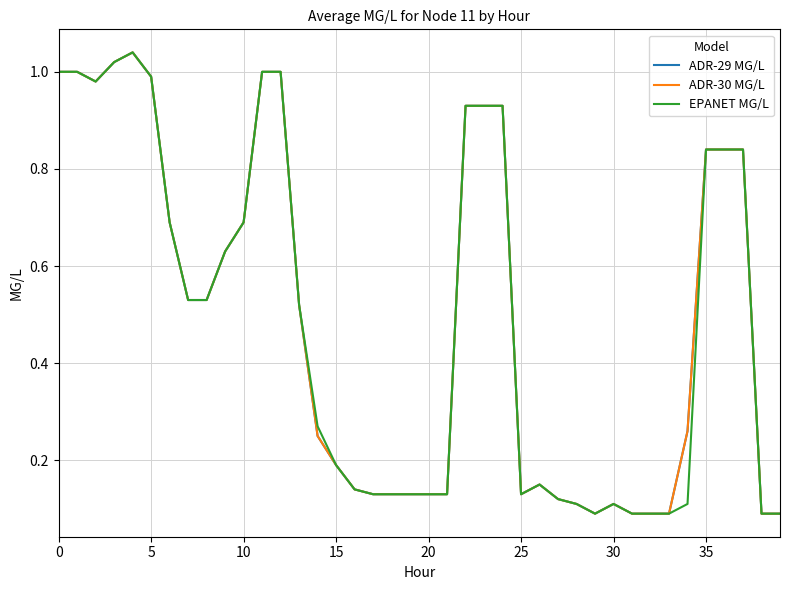

Reading right to left, list all the values displayed in this chart.

ADR-29 MG/L: 0.1	0.1	0.8	0.8	0.8	0.3	0.1	0.1	0.1	0.1	0.1	0.1	0.1	0.1	0.1	0.9	0.9	0.9	0.1	0.1	0.1	0.1	0.1	0.1	0.2	0.2	0.5	1.0	1.0	0.7	0.6	0.5	0.5	0.7	1.0	1.0	1.0	1.0	1.0	1.0
ADR-30 MG/L: 0.1	0.1	0.8	0.8	0.8	0.3	0.1	0.1	0.1	0.1	0.1	0.1	0.1	0.1	0.1	0.9	0.9	0.9	0.1	0.1	0.1	0.1	0.1	0.1	0.2	0.2	0.5	1.0	1.0	0.7	0.6	0.5	0.5	0.7	1.0	1.0	1.0	1.0	1.0	1.0
EPANET MG/L: 0.1	0.1	0.8	0.8	0.8	0.1	0.1	0.1	0.1	0.1	0.1	0.1	0.1	0.1	0.1	0.9	0.9	0.9	0.1	0.1	0.1	0.1	0.1	0.1	0.2	0.3	0.5	1.0	1.0	0.7	0.6	0.5	0.5	0.7	1.0	1.0	1.0	1.0	1.0	1.0